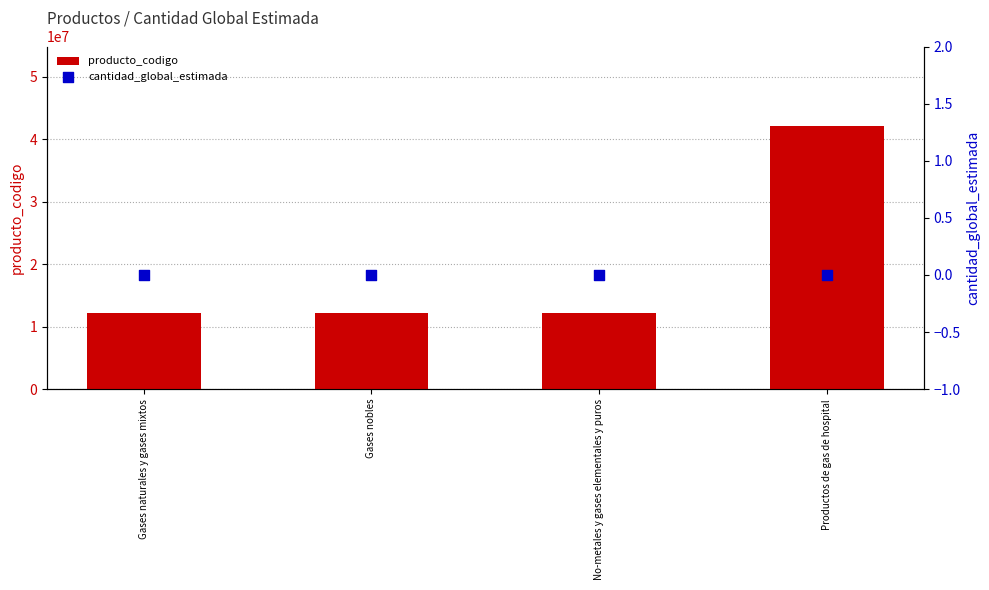

Which series has the largest total across all categories?

producto_codigo